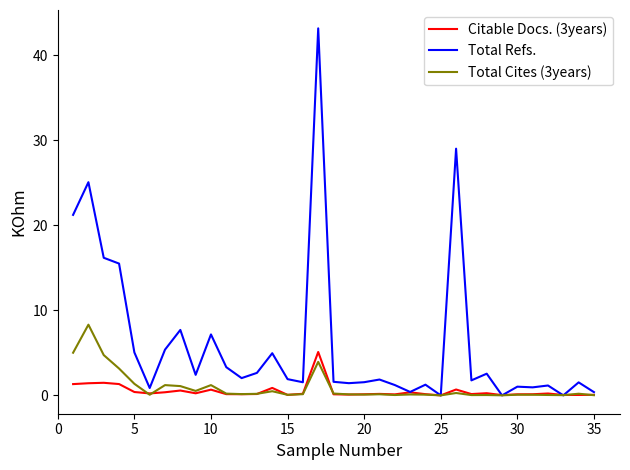

Which series has the largest total across all categories?

Total Refs.